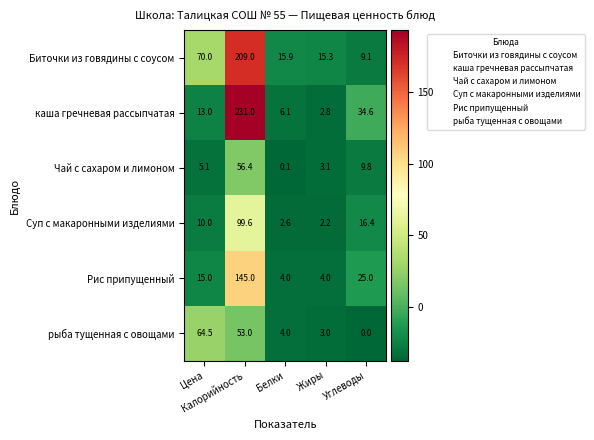

Which series has the largest total across all categories?

Биточки из говядины с соусом